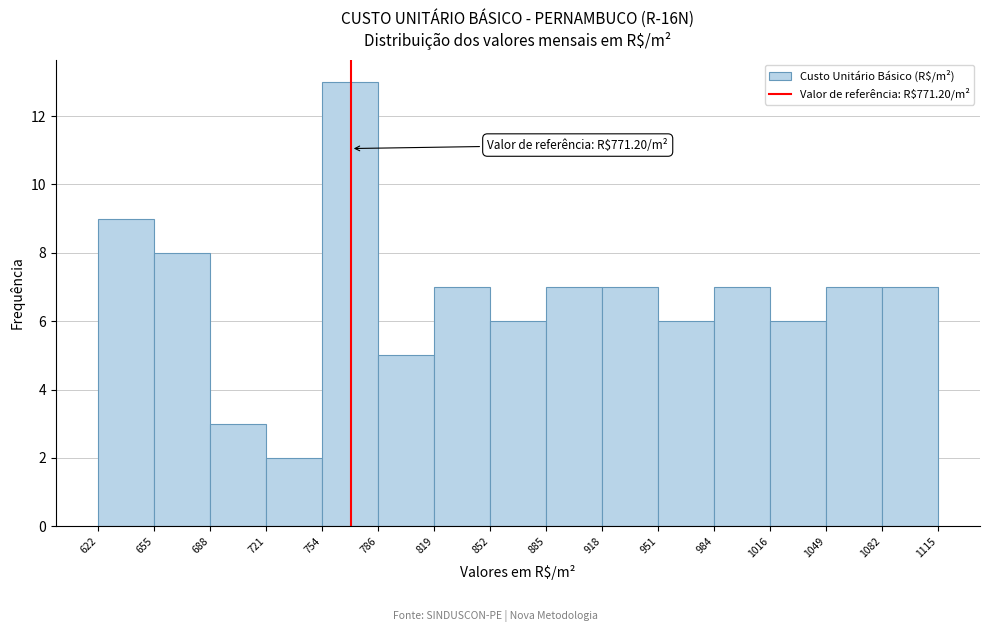

Which range on the x-axis has the tallest bar?

754 to 786